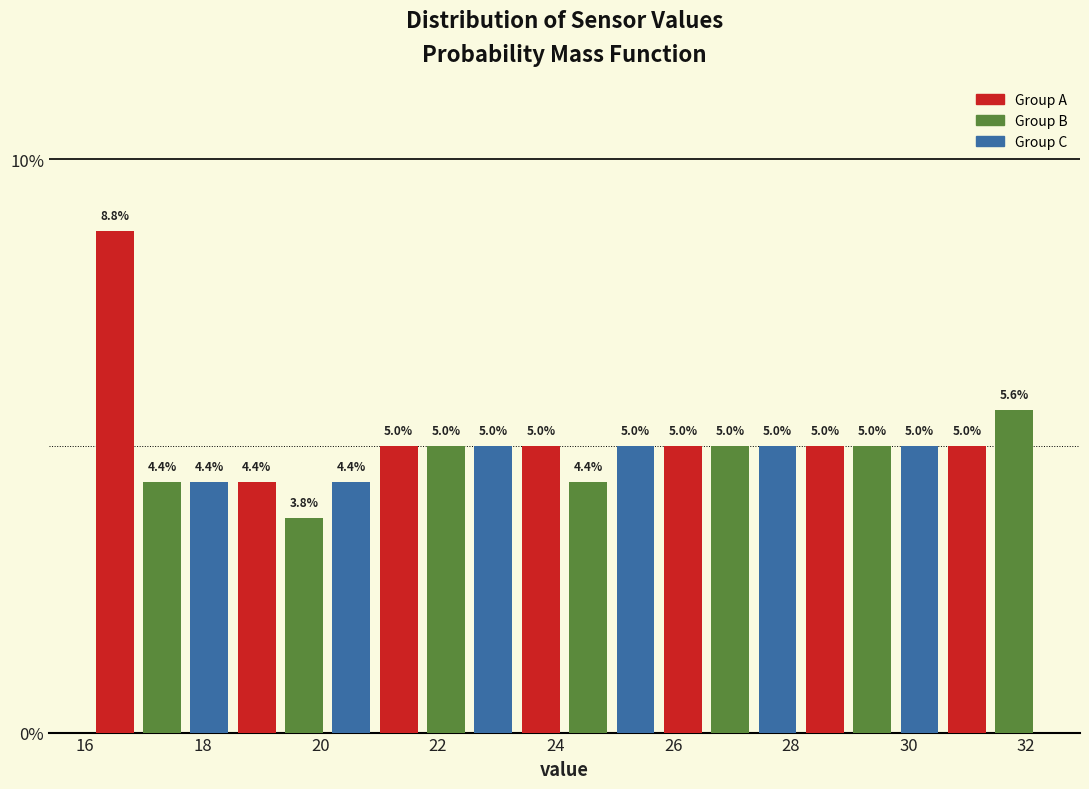

What is the height of the bar covering 28.2 to 29.0 on the x-axis? The bar edges are not printed on the chart, so give them approximately, as read against the axis.

5.0